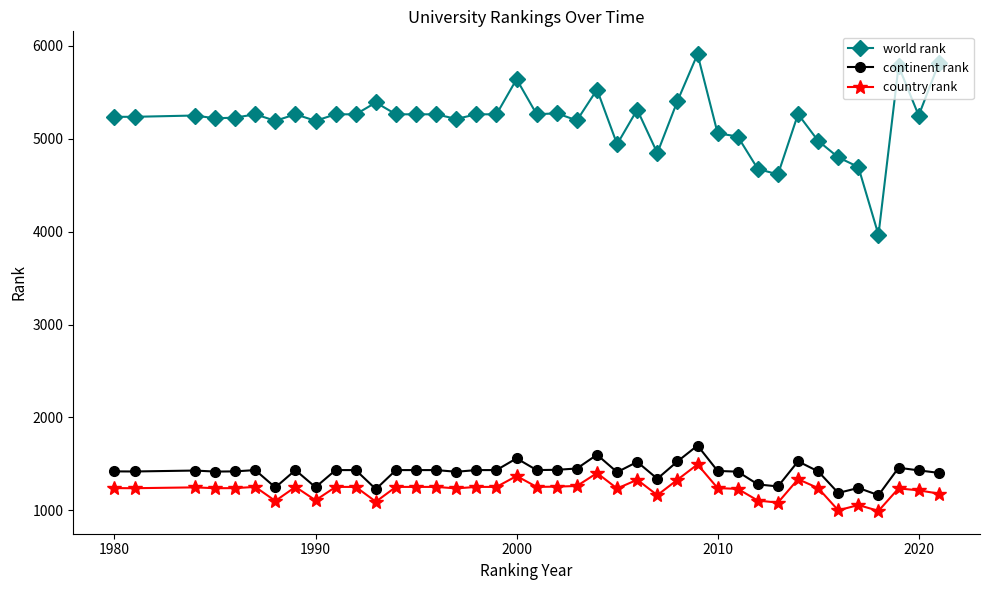

What is the greatest value displayed?

5909